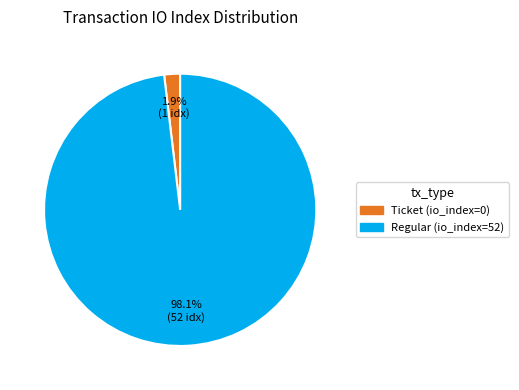

Is there a majority slice in this chart?

Yes